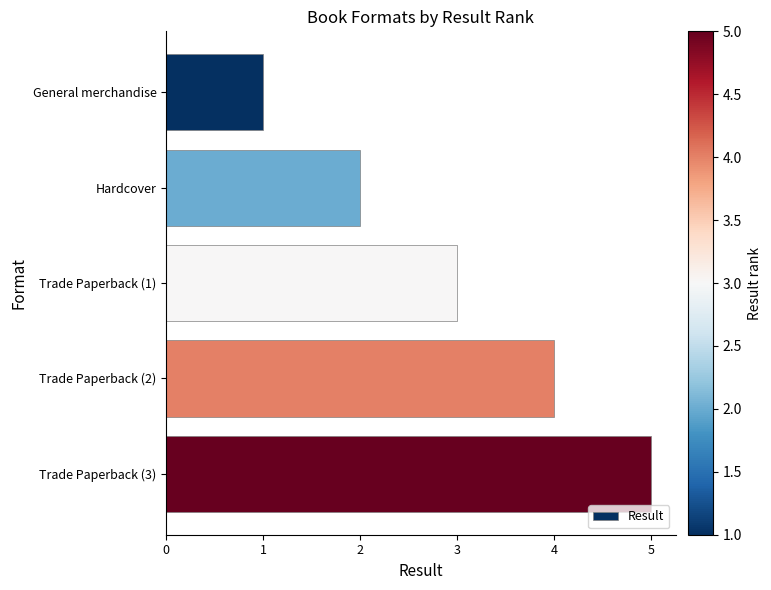

What is the average value?

3